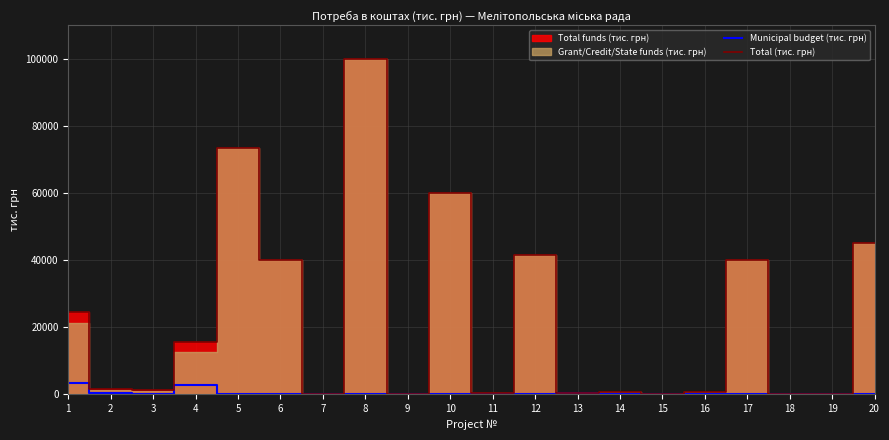

Reading left to right, list all the values displayed in this chart.

Municipal budget (тис. грн): 1=3493.0	2=465.5	3=237.4	4=2782.9	5=0.0	6=0.0	7=90.0	8=0.0	9=200.0	10=0.0	11=0.0	12=0.0	13=280.0	14=0.0	15=0.0	16=0.0	17=0.0	18=0.0	19=20.0	20=0.0
Total (тис. грн): 1=24634.3	2=1709.6	3=1266.8	4=15535.8	5=73500.0	6=40000.0	7=90.0	8=100000.0	9=200.0	10=60000.0	11=290.0	12=41400.0	13=280.0	14=700.0	15=180.0	16=650.0	17=40200.0	18=140.0	19=20.0	20=45000.0